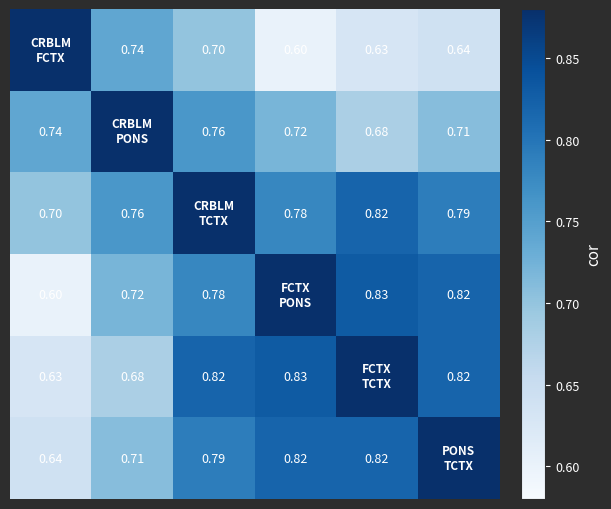

At how many categories does at least one series exceed 0?

6